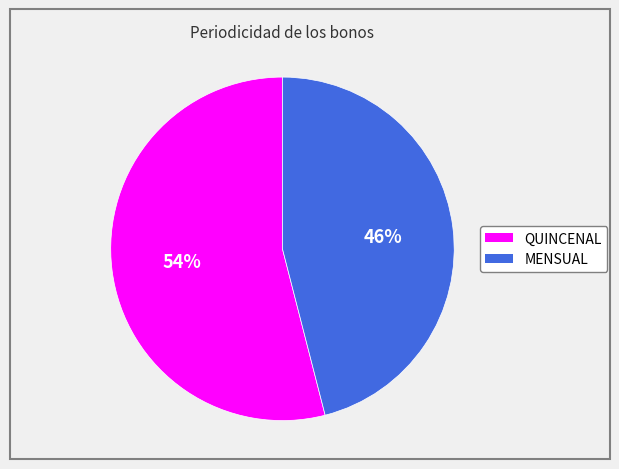

What is the largest slice in the pie chart?

QUINCENAL